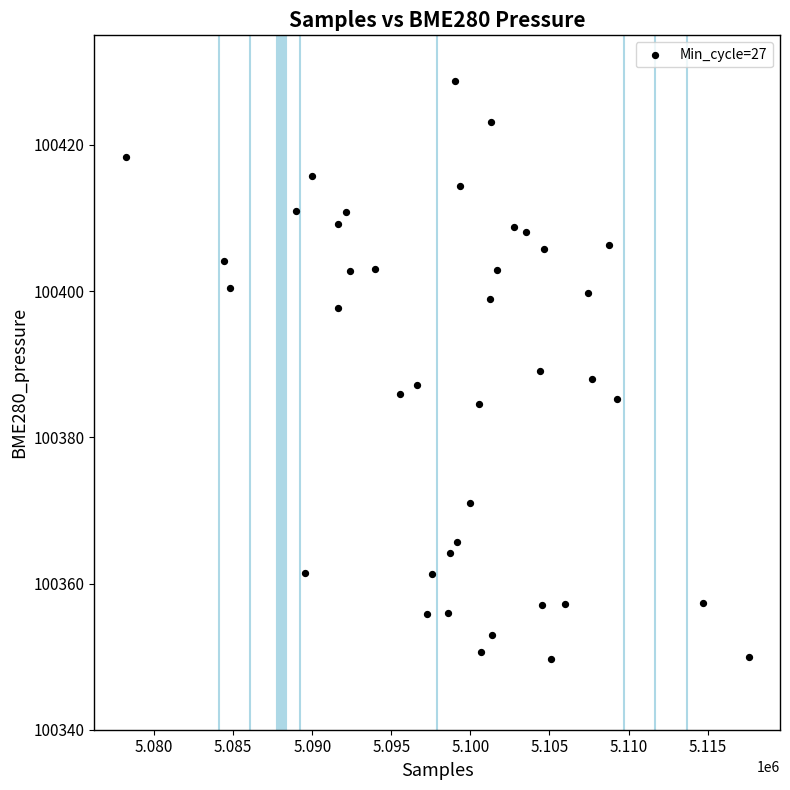

What is the range of Y values (max minus min)?

79.0